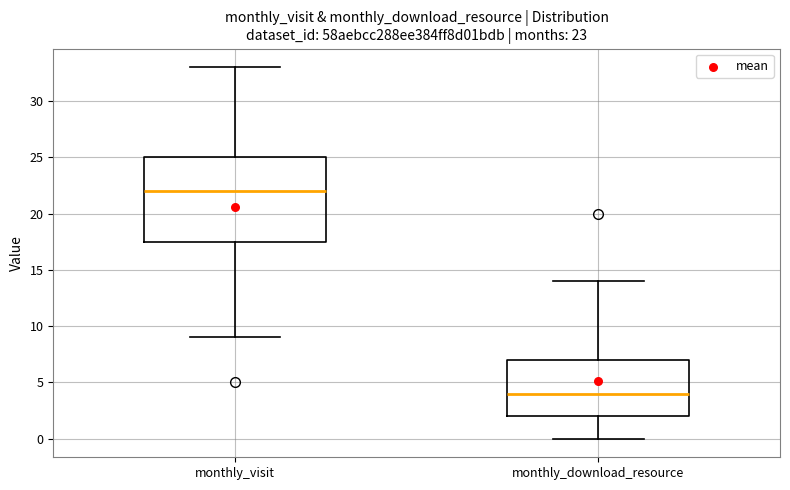

Which box has the lowest median line?

monthly_download_resource